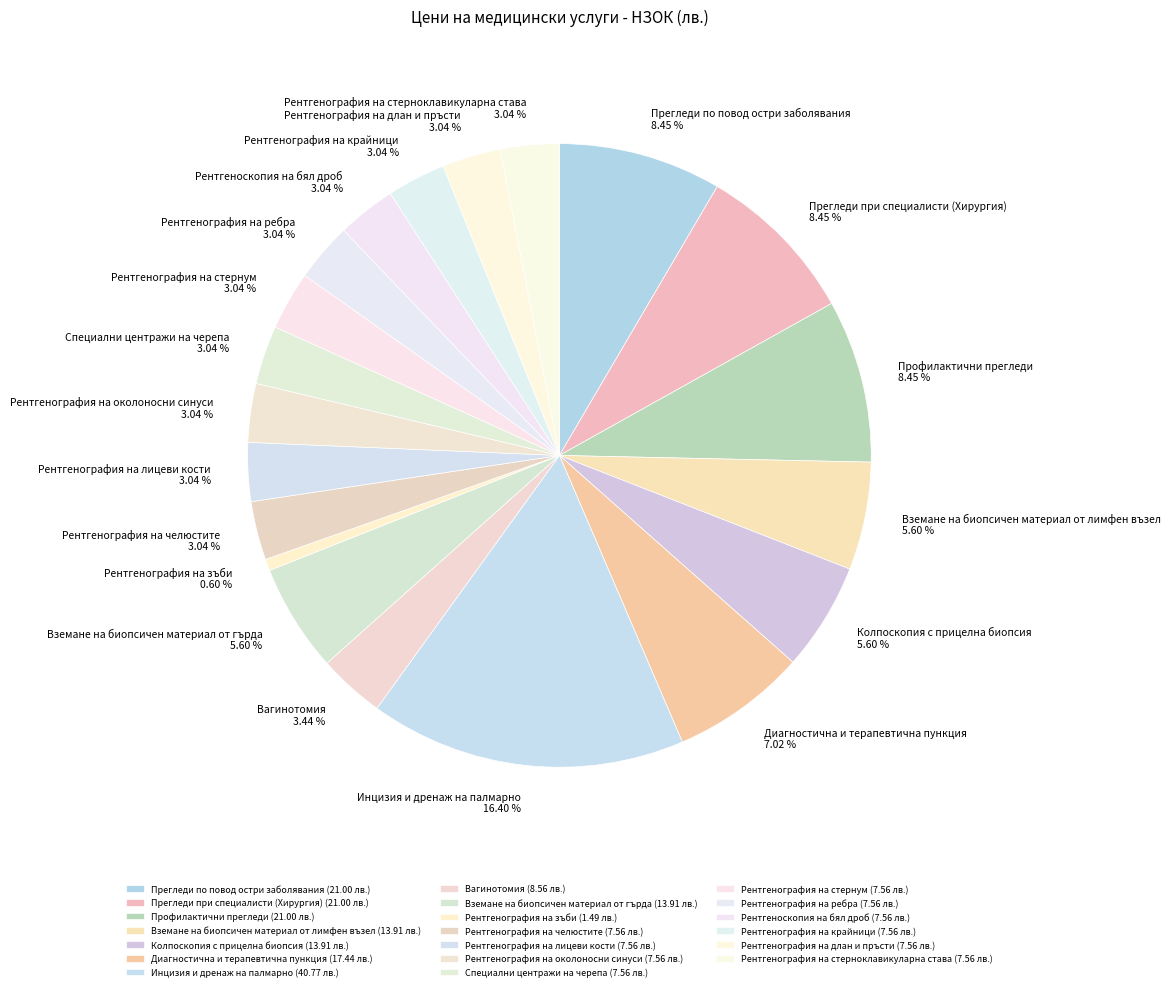

How many segments does this pie chart have?

20